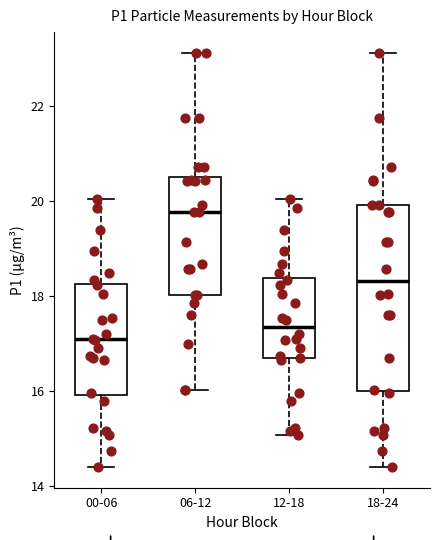

Which box is the tallest, from its lower edge to its upper edge?

18-24